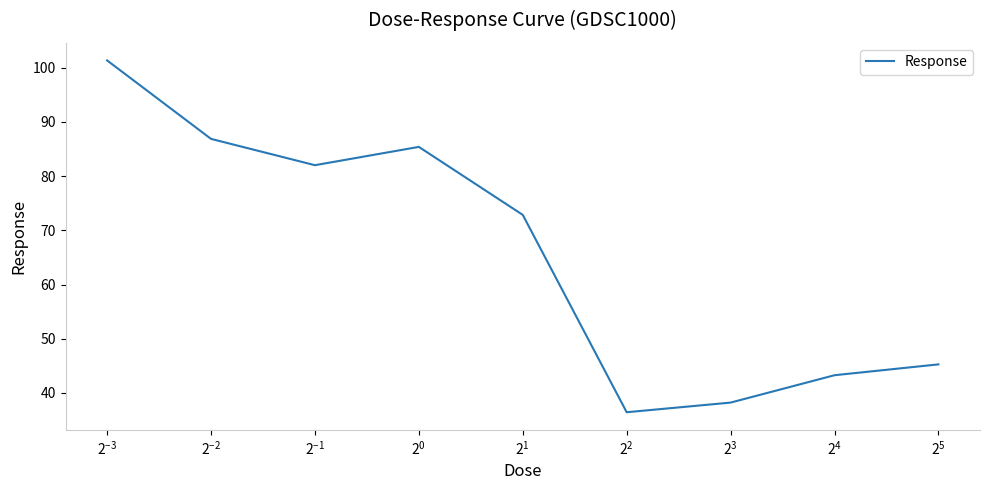

What is the maximum value shown in the chart?

101.4